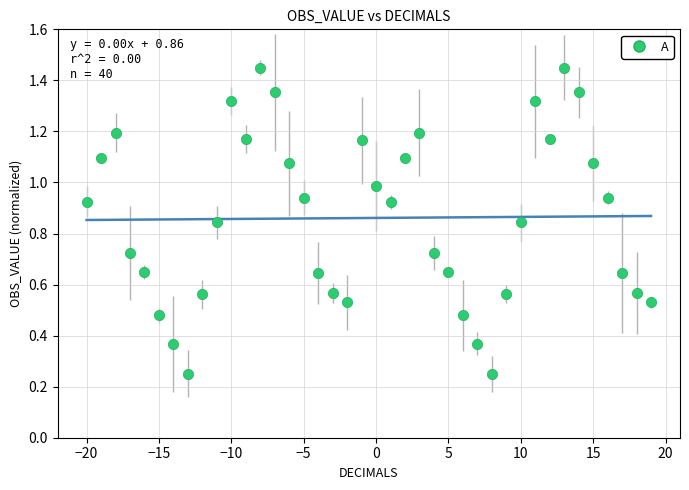

What is the range of X values (max minus min)?

39.0